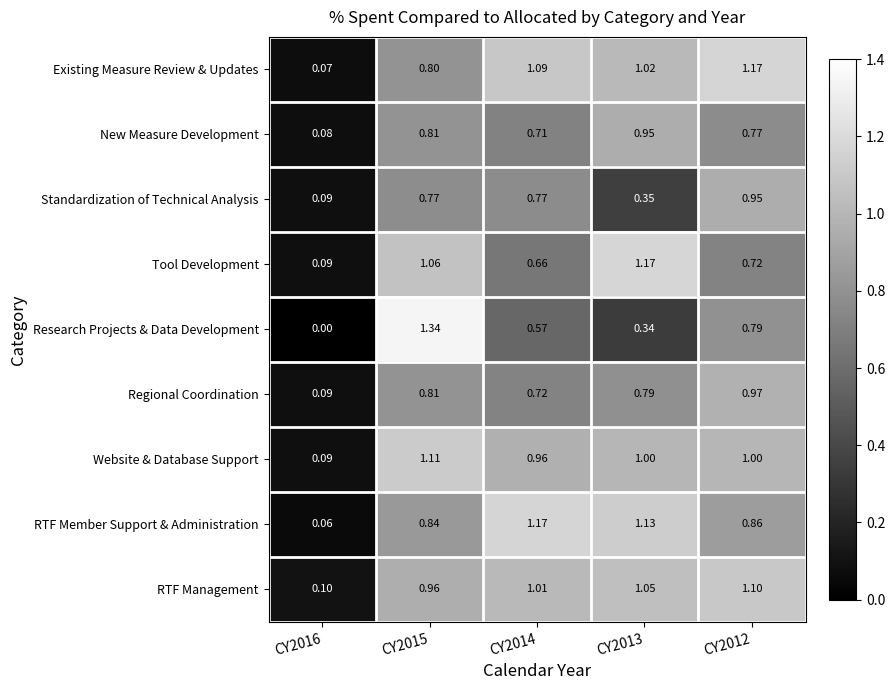

Which series changed the most between CY2013 and CY2012?

Standardization of Technical Analysis